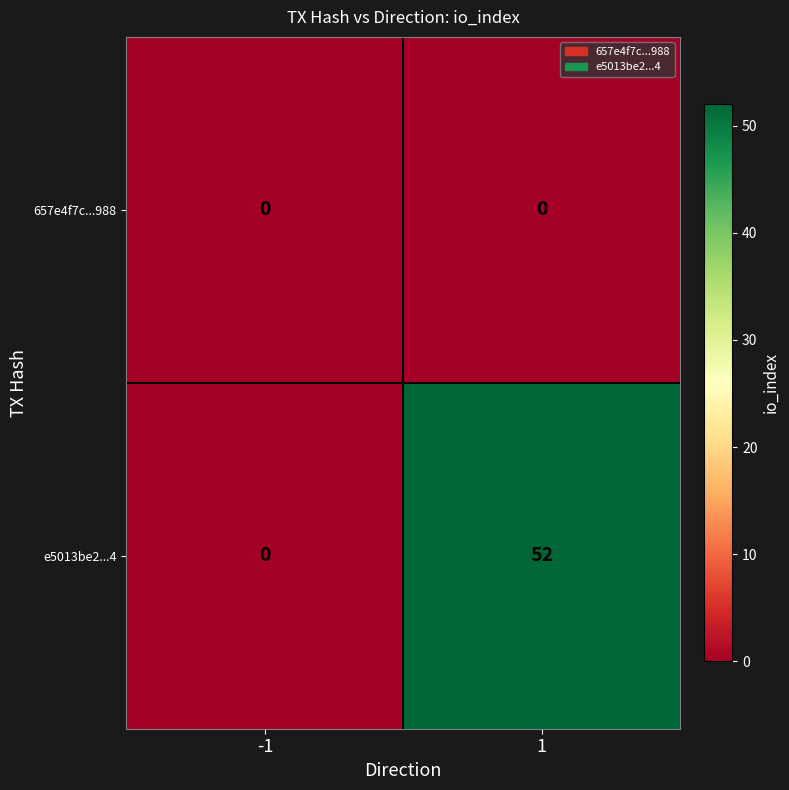

How many categories are shown in the chart?

2